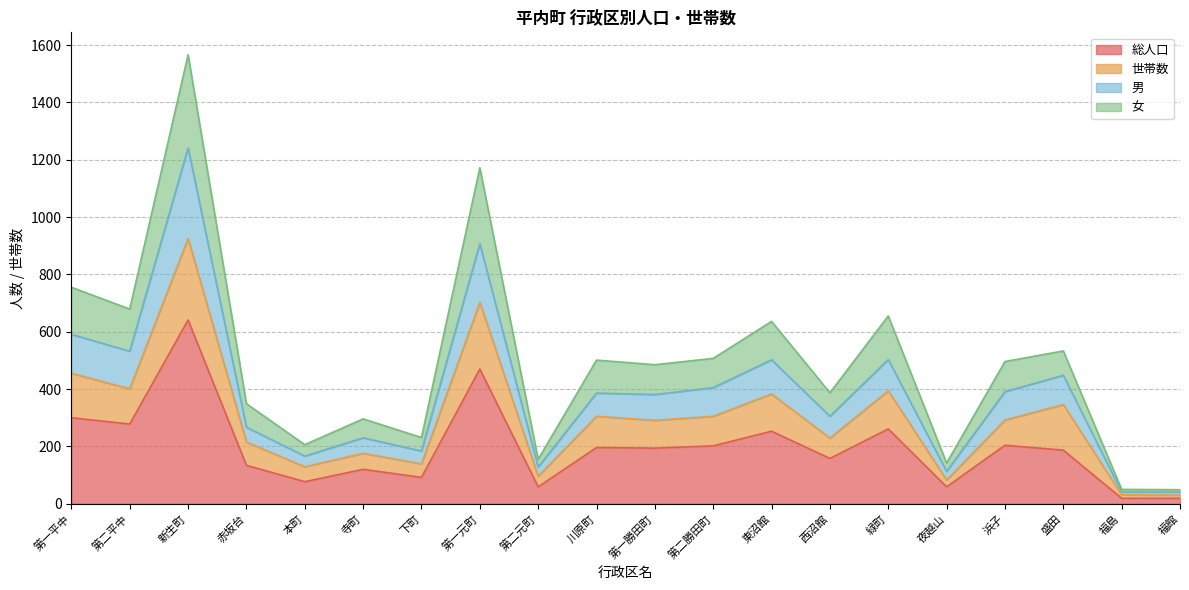

Which label corresponds to the largest value in the chart?

新生町